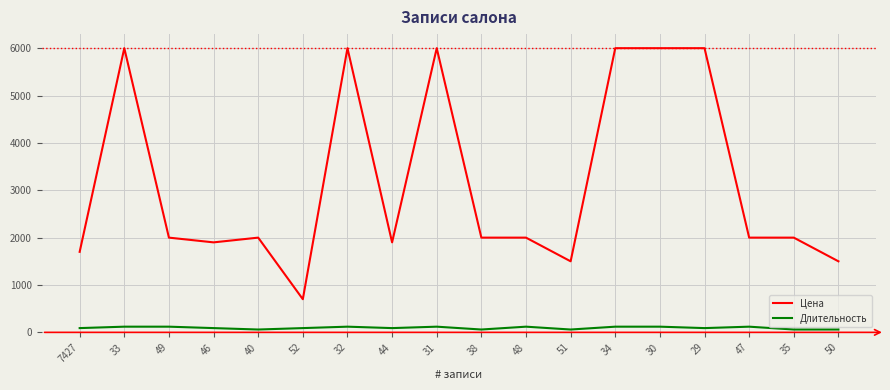

What is the minimum value shown in the chart?

60